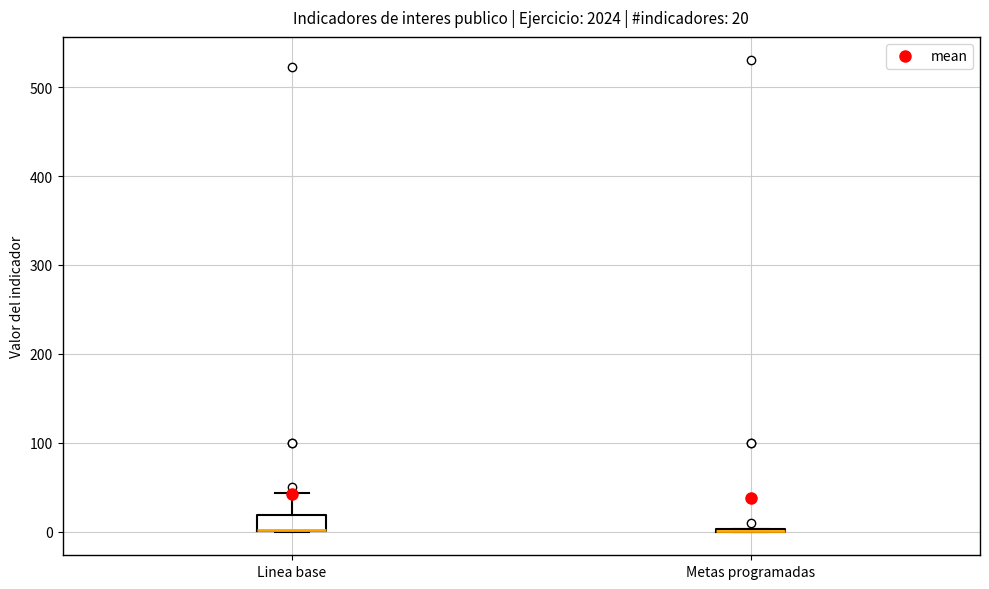

Comparing the boxes themselves (not the whiskers), which one is the tallest?

Linea base